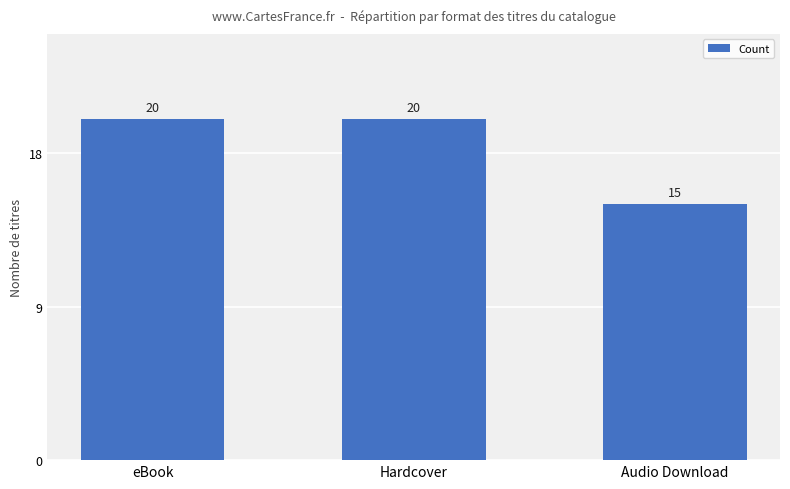

What is the change in value from eBook to Audio Download?

-5